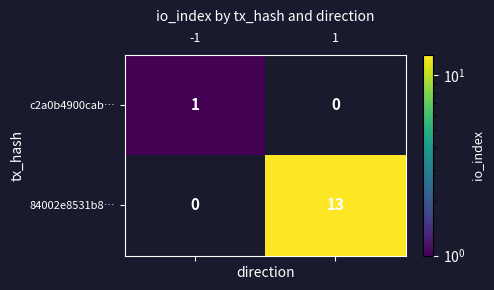

Reading left to right, transcribe all the data shown in this chart.

c2a0b4900cab…: -1=1	1=0
84002e8531b8…: -1=0	1=13